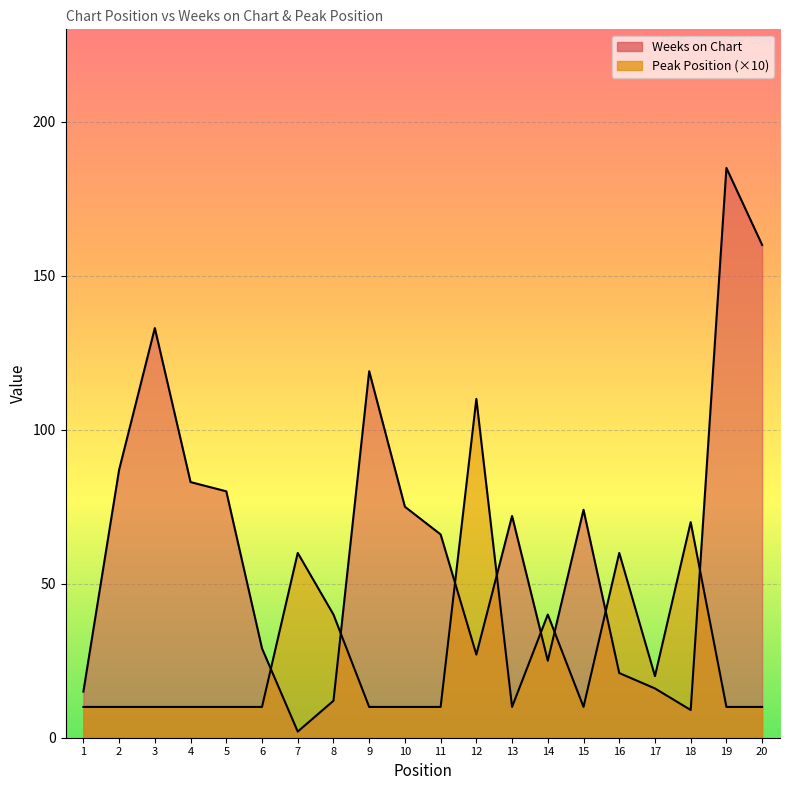

Between 2 and 12, which is larger?

2